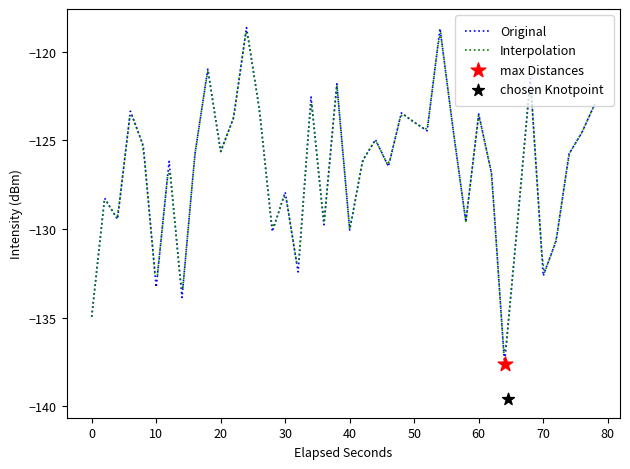

The Original series shows -89.3 at 0. True or false?

False